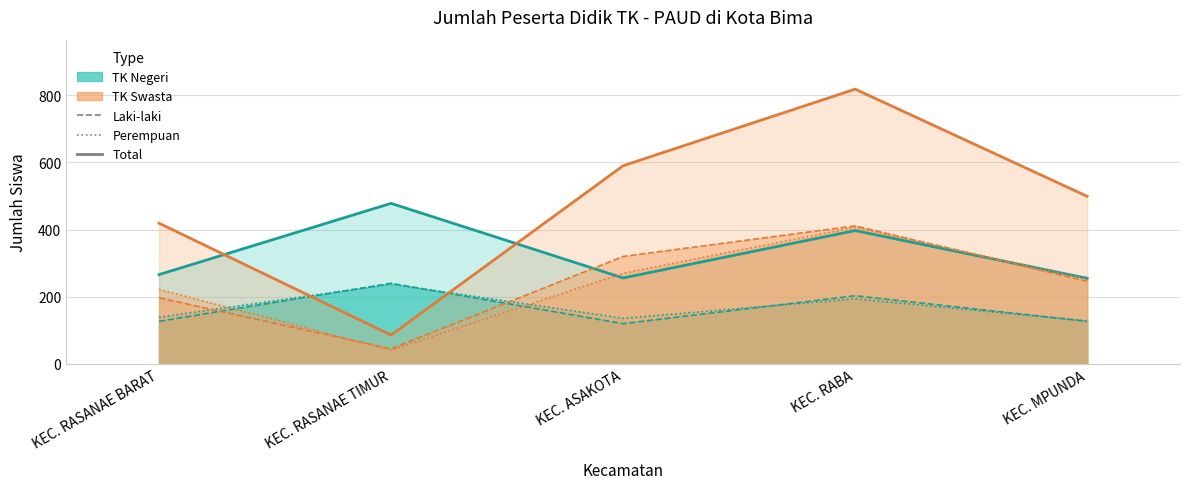

What is the label of the 3rd point from the left?

KEC. ASAKOTA